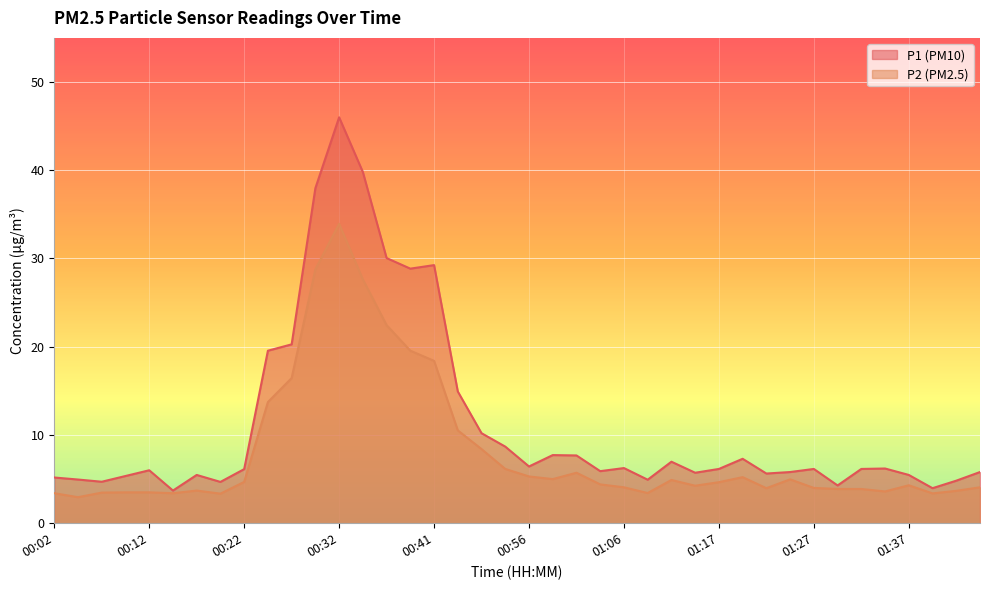

Is it true that P2 equals 3.5 at 00:07?

True